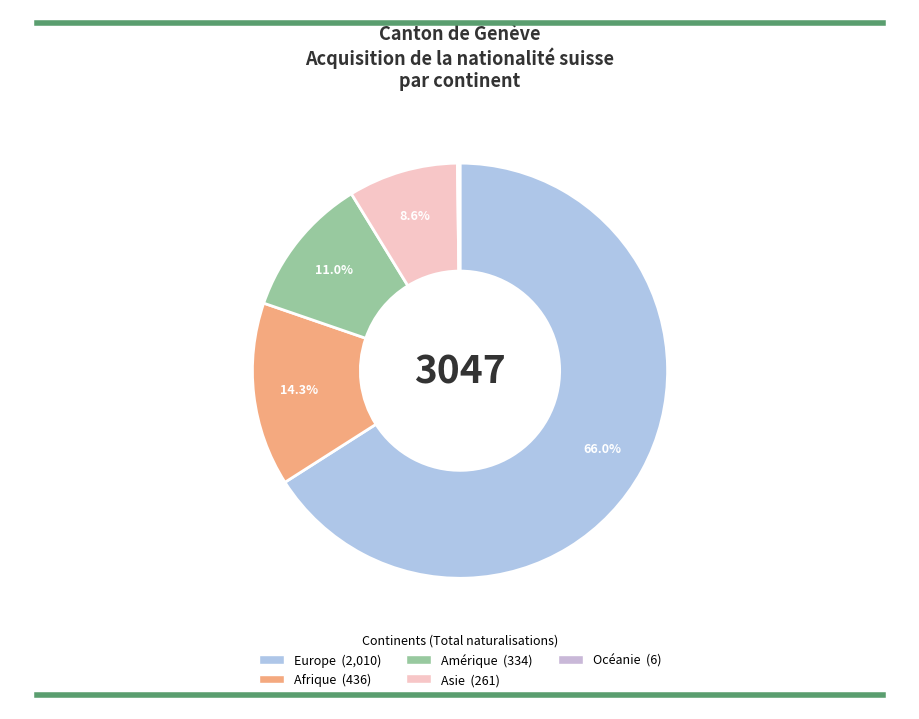

Between Océanie and Europe, which is larger?

Europe